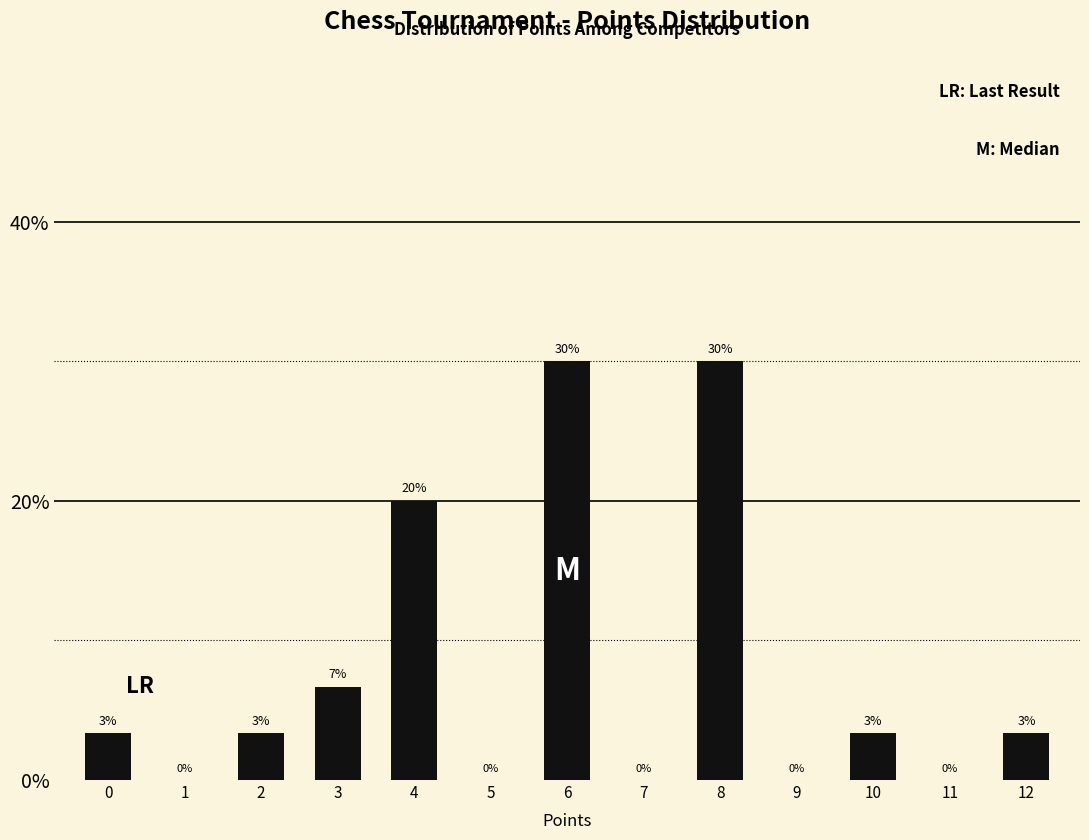

What is the approximate value at 4?

20.0